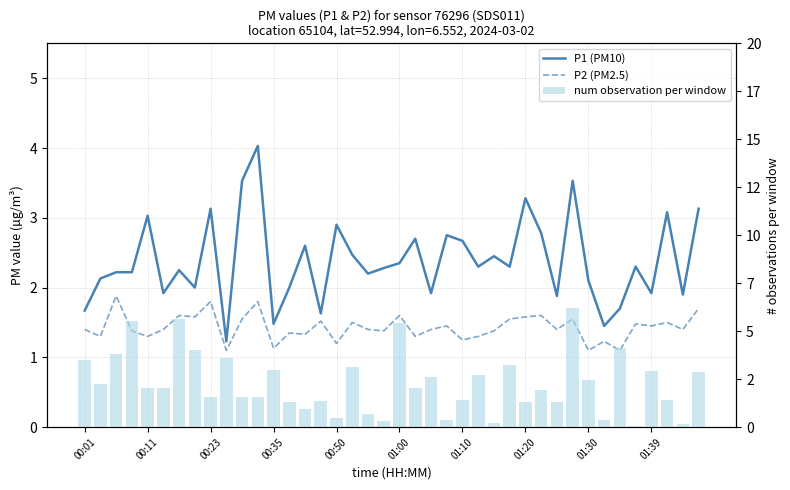

How many data points does each series have?

40